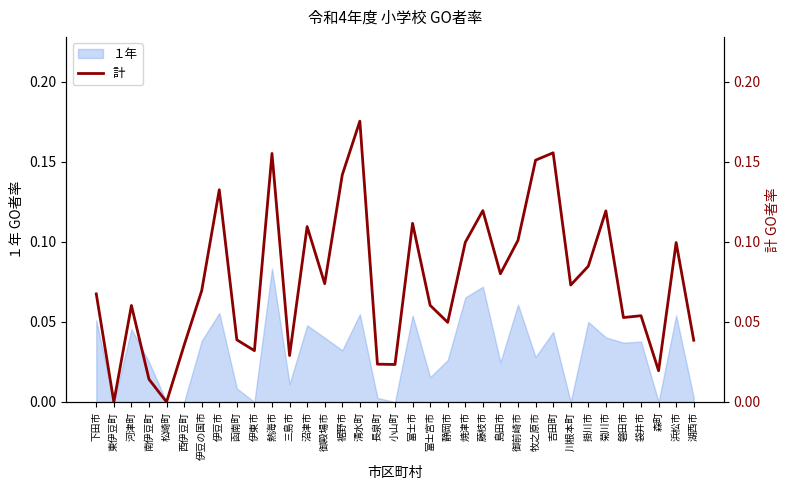

The value of １年 at 袋井市 is 0.1. True or false?

False